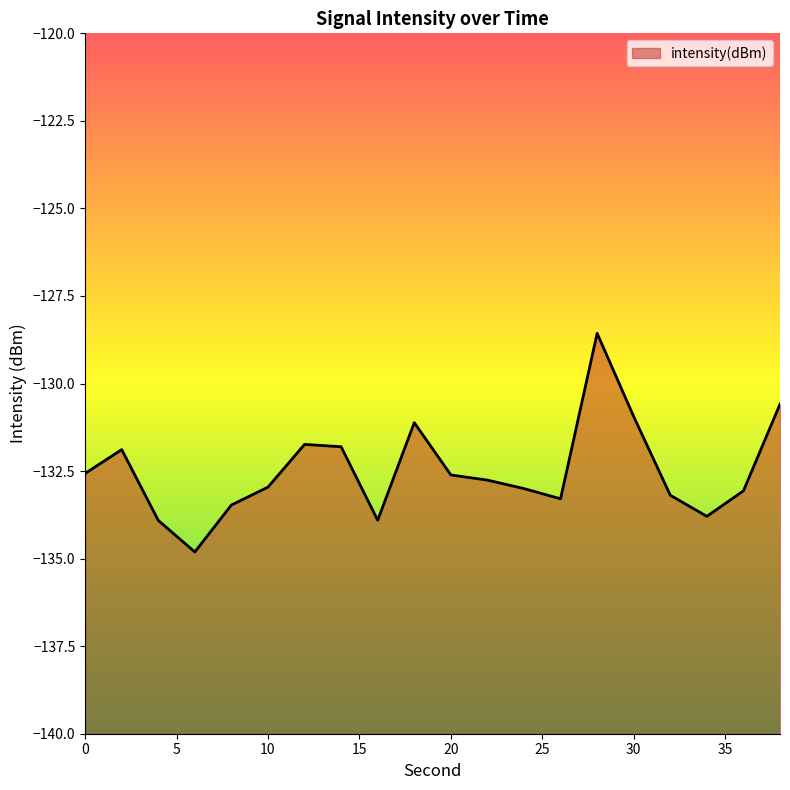

Which category has the lowest value across all series?

6